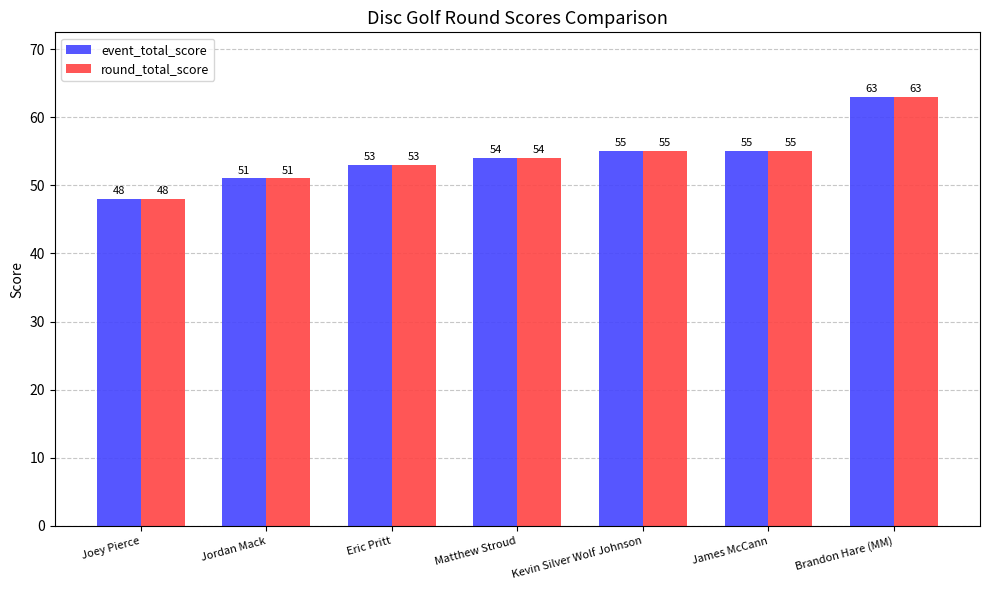

What value does the round_total_score series have at Jordan Mack?

51